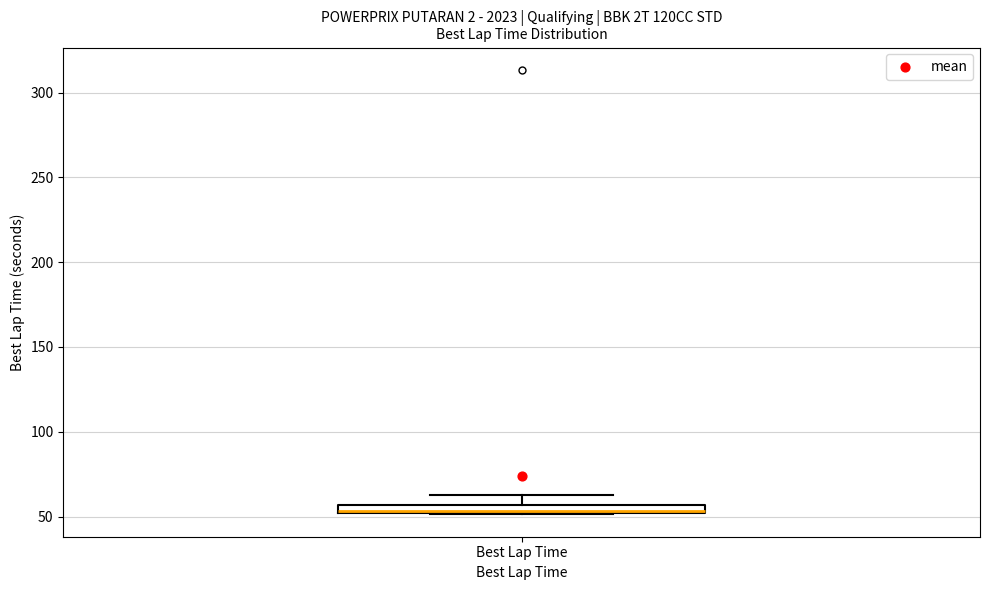

Where is the lower edge of the box for Best Lap Time on the y-axis? The values are not printed on the chart, so give them approximately, as read against the axis.

50